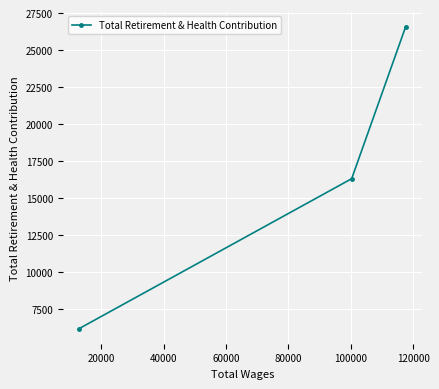

What is the average value?

16341